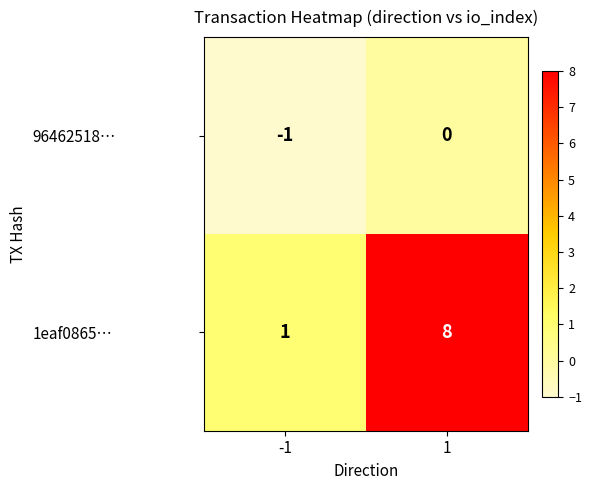

What is the difference between the highest and lowest values at -1?

2